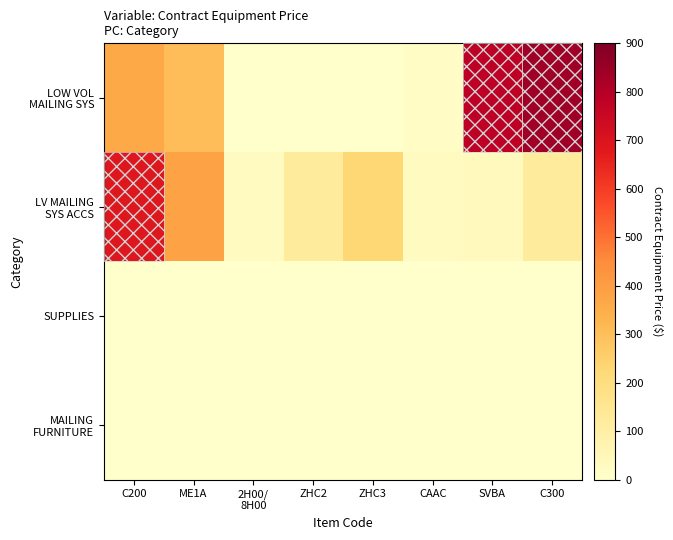

List the series in order of their peak value, highest first.

LOW VOL MAILING SYS, LV MAILING SYS ACCS, SUPPLIES, MAILING FURNITURE